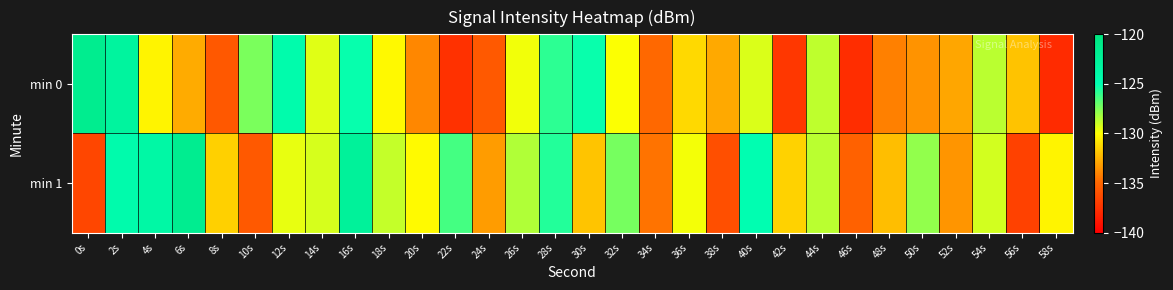

Reading right to left, list all the values displayed in this chart.

min 0: 58s=-137.9	56s=-131.9	54s=-128.6	52s=-132.9	50s=-133.5	48s=-134.1	46s=-137.8	44s=-128.7	42s=-137.3	40s=-129.3	38s=-132.8	36s=-131.2	34s=-134.9	32s=-129.9	30s=-125.2	28s=-125.9	26s=-129.8	24s=-135.6	22s=-137.6	20s=-133.9	18s=-130.2	16s=-125.1	14s=-129.4	12s=-124.4	10s=-127.4	8s=-135.7	6s=-132.7	4s=-130.3	2s=-123.0	0s=-121.6
min 1: 58s=-130.3	56s=-136.8	54s=-129.1	52s=-133.4	50s=-127.9	48s=-132.1	46s=-135.2	44s=-128.7	42s=-131.4	40s=-124.9	38s=-136.1	36s=-129.8	34s=-134.6	32s=-127.3	30s=-131.9	28s=-125.7	26s=-128.4	24s=-133.2	22s=-126.3	20s=-130.1	18s=-128.8	16s=-122.6	14s=-129.2	12s=-129.5	10s=-135.6	8s=-131.5	6s=-121.7	4s=-123.7	2s=-124.4	0s=-136.5